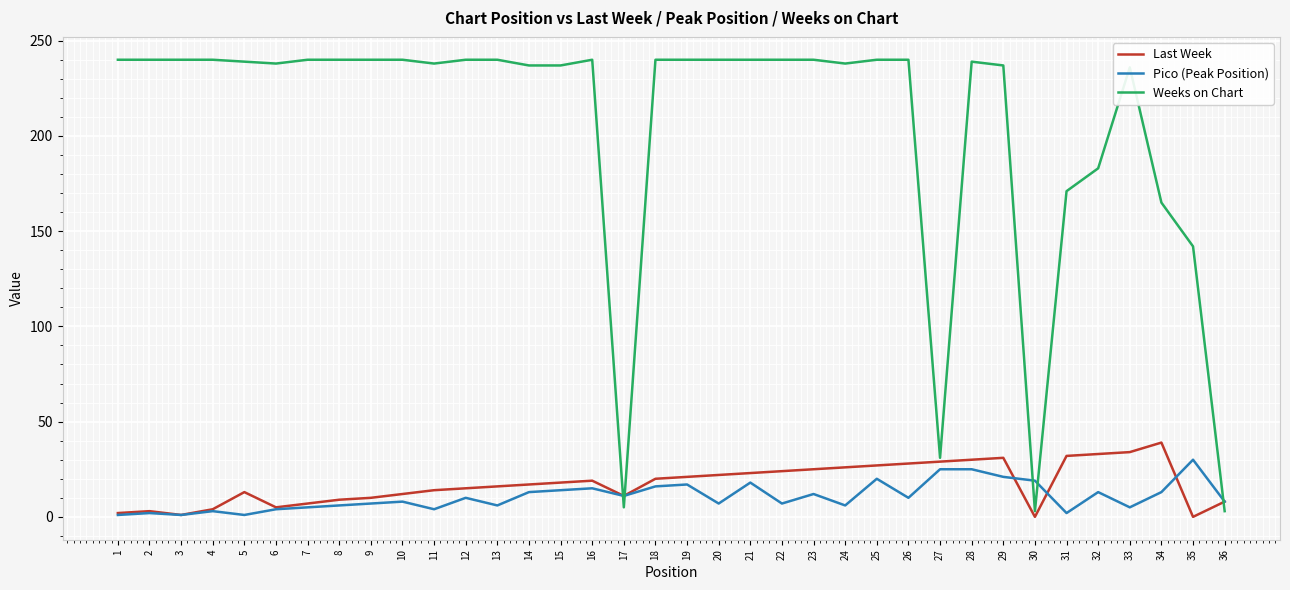

Does the chart display data point markers on the line(s)?

No